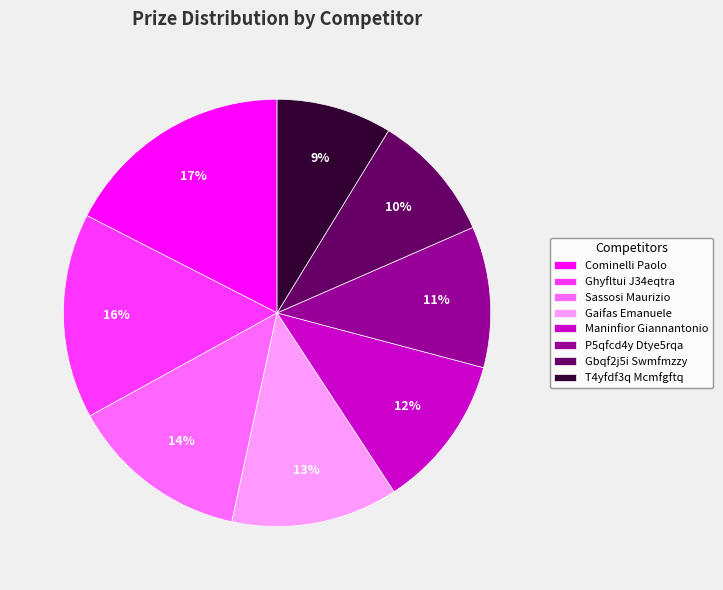

How many segments does this pie chart have?

8